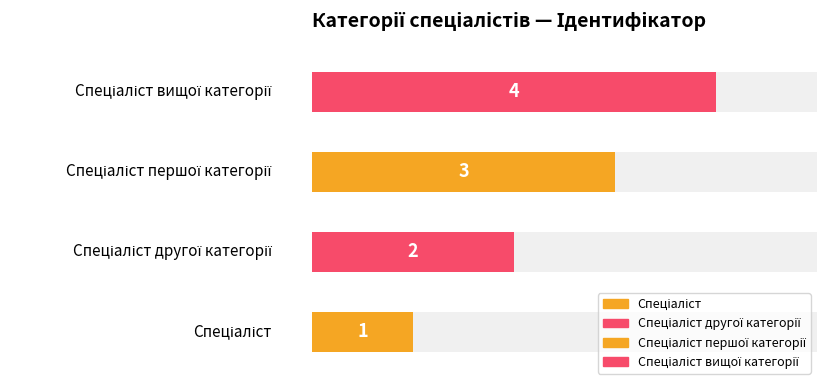

What is the change in value from Спеціаліст другої категорії to Спеціаліст вищої категорії?

+2